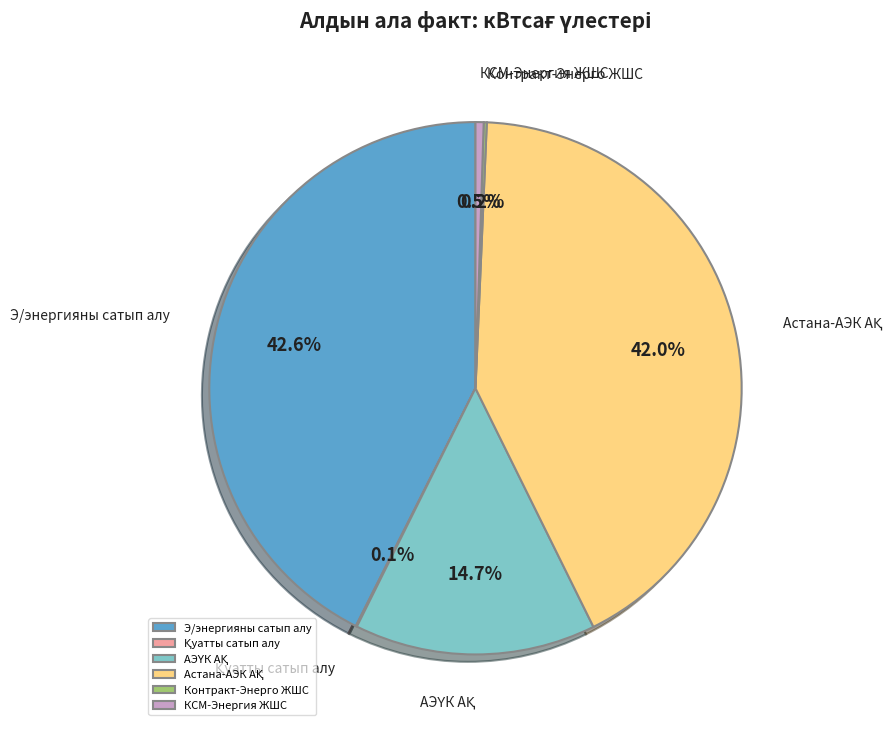

What percentage is NOT represented by КСМ-Энергия ЖШС?

99.5%